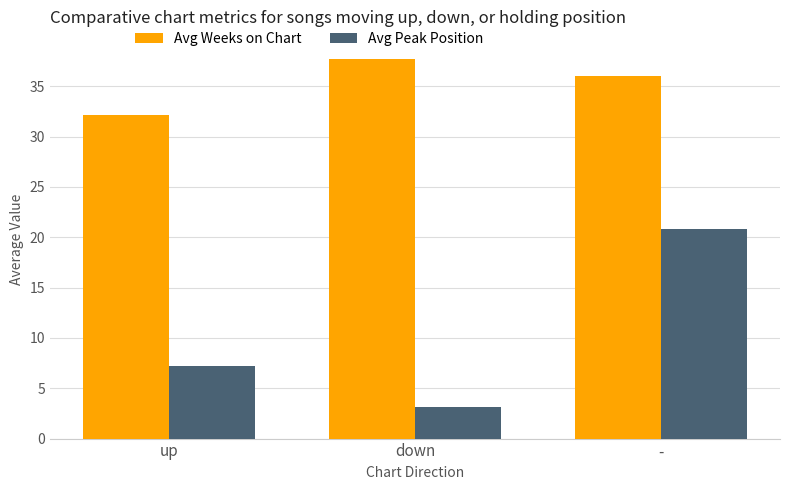

Reading left to right, list all the values displayed in this chart.

Avg Weeks on Chart: 32.2	37.8	36.0
Avg Peak Position: 7.2	3.1	20.9